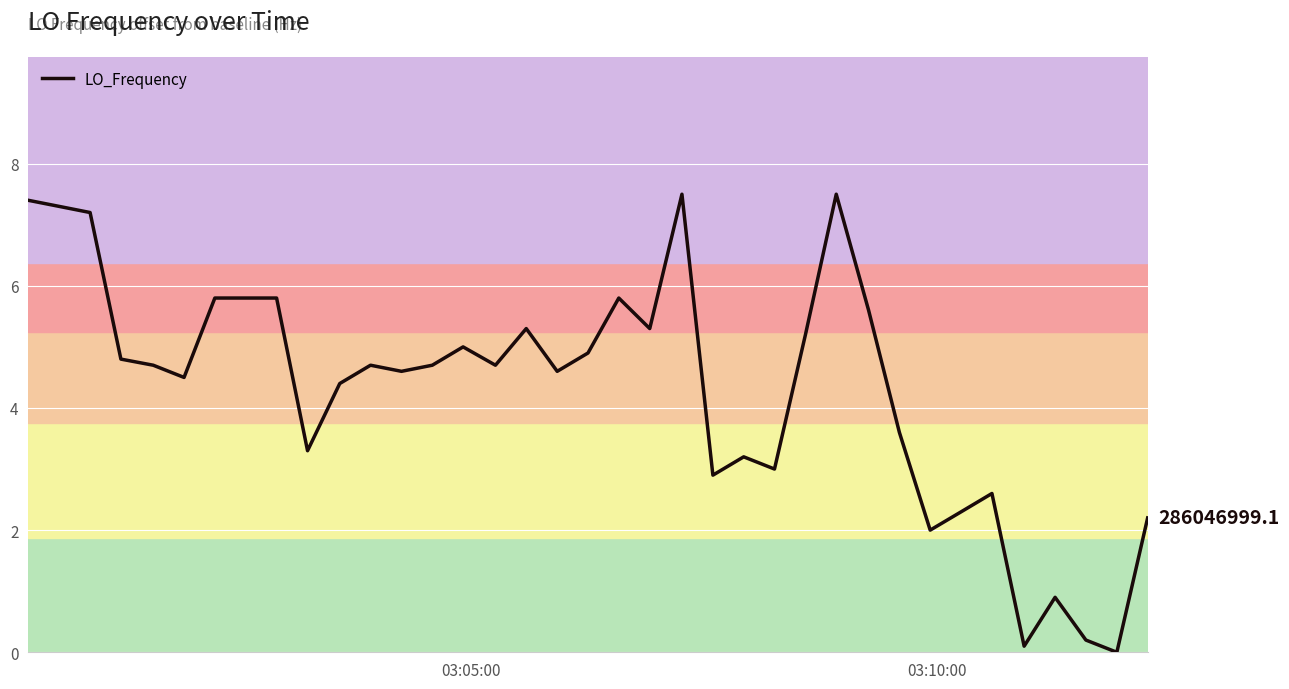

What is the difference between the second highest and second lowest values?

7.4